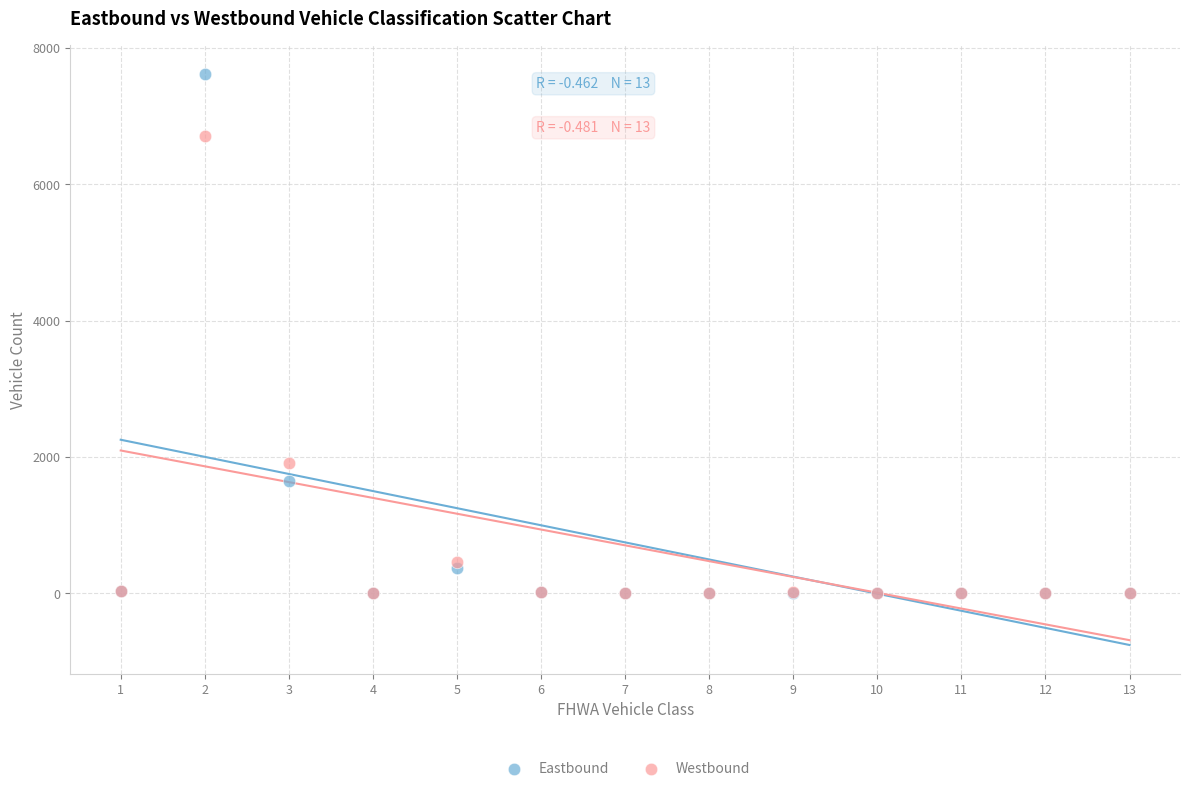

What are all the series names shown in the legend?

Eastbound, Westbound